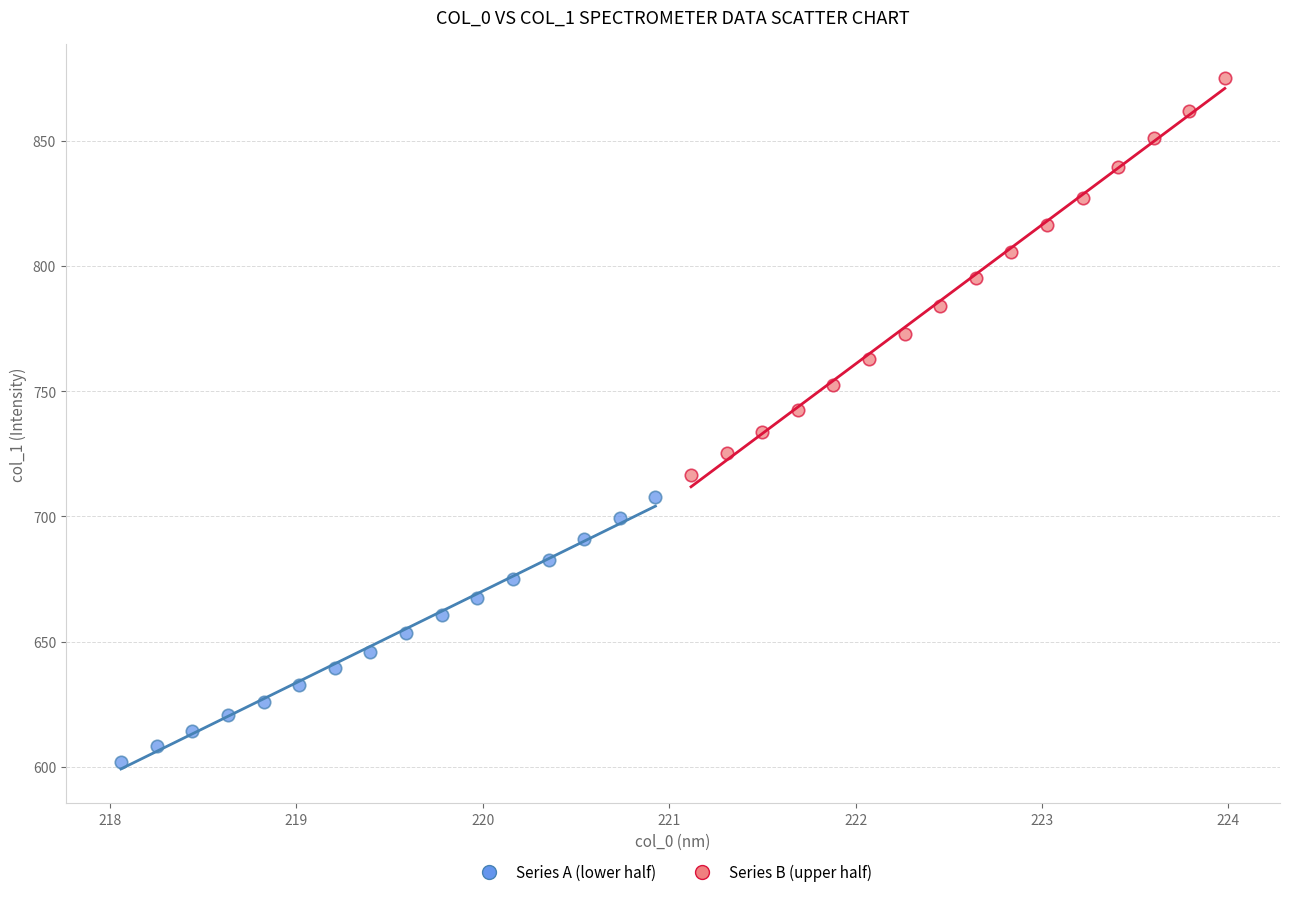

What are all the series names shown in the legend?

Series A (lower half), Series B (upper half)